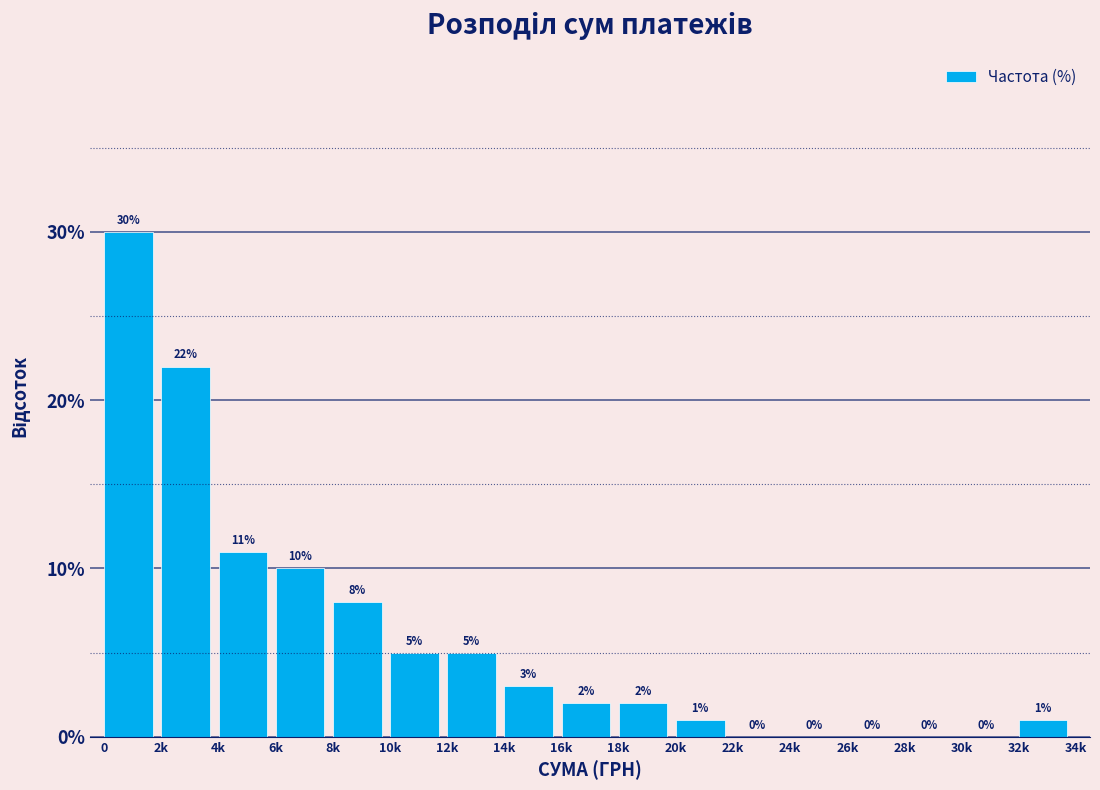

Reading left to right, list all the values displayed in this chart.

0=30	2k=22	4k=11	6k=10	8k=8	10k=5	12k=5	14k=3	16k=2	18k=2	20k=1	22k=0	24k=0	26k=0	28k=0	30k=0	32k=1